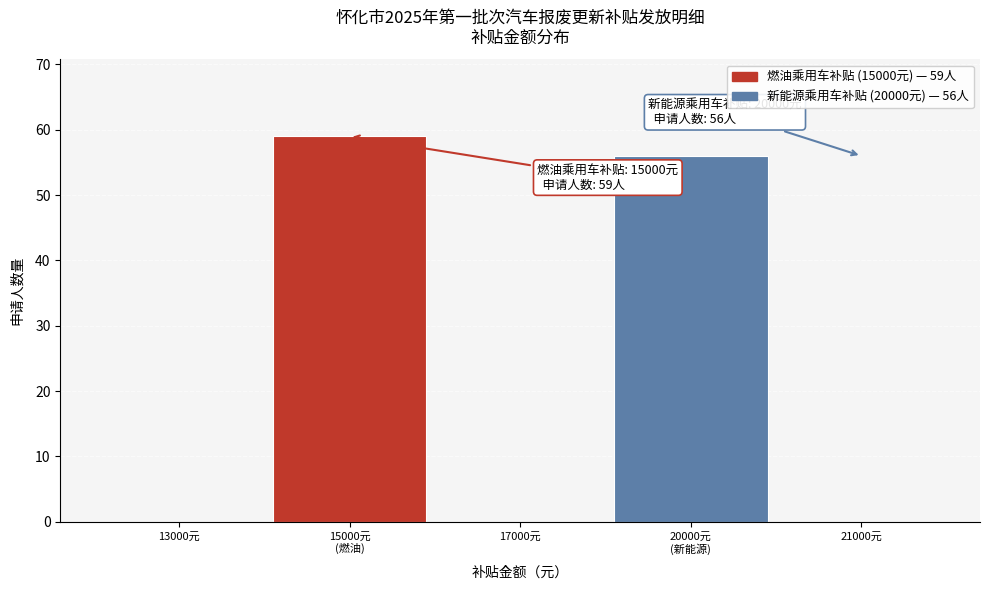

What is the greatest value displayed?

59